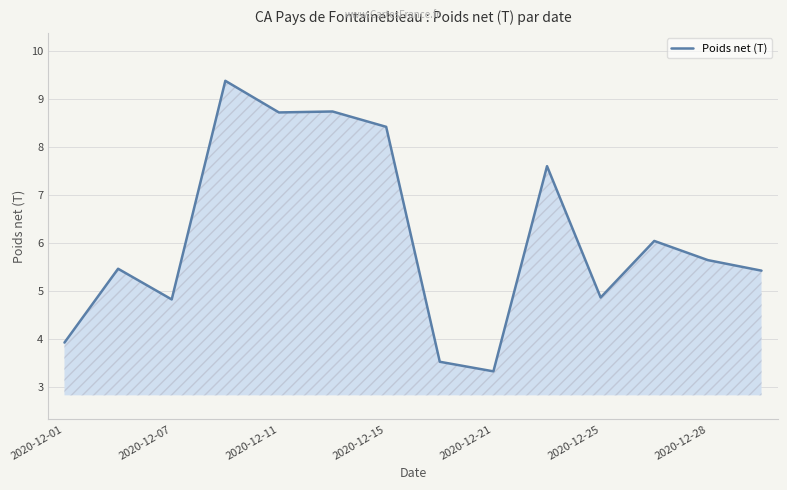

What is the difference between the maximum and minimum values?

6.1